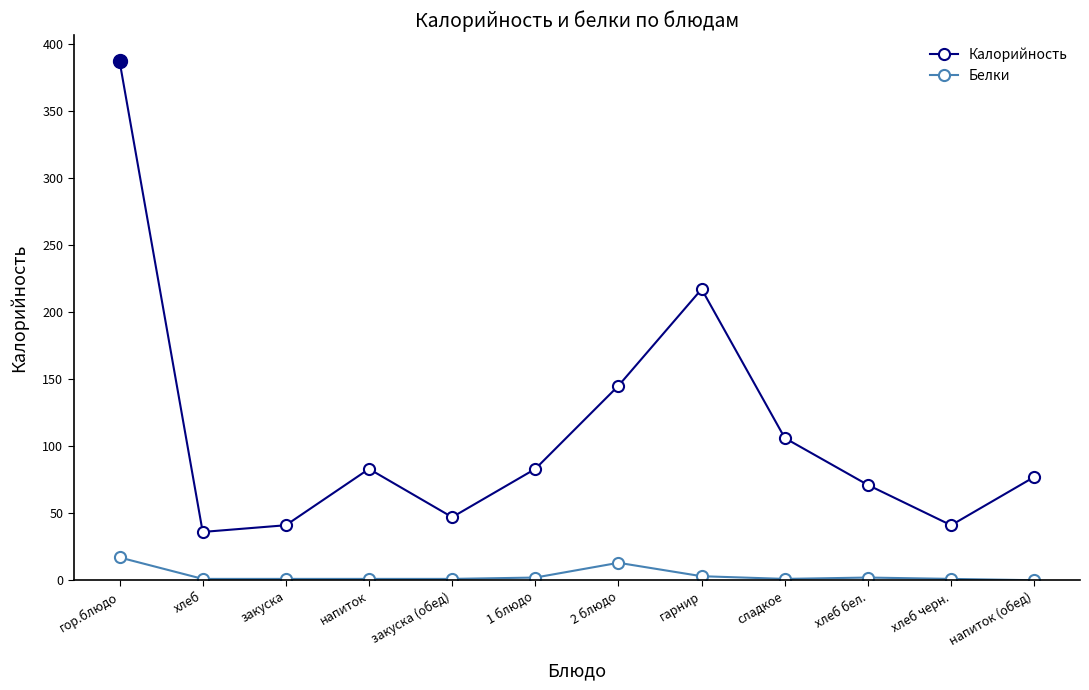

Count the number of data series in this chart.

2